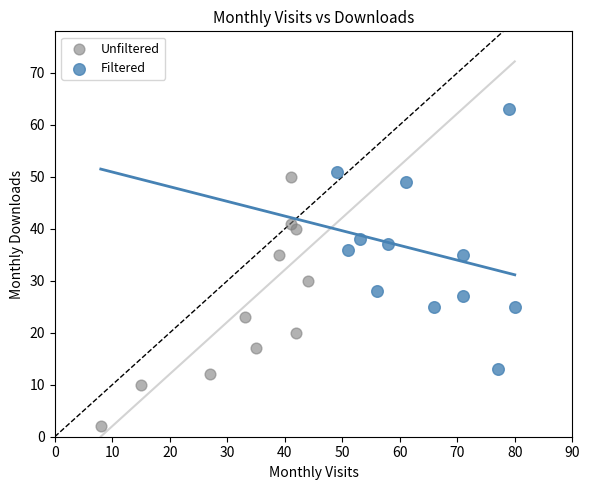

Which series reaches the maximum Y coordinate?

Filtered